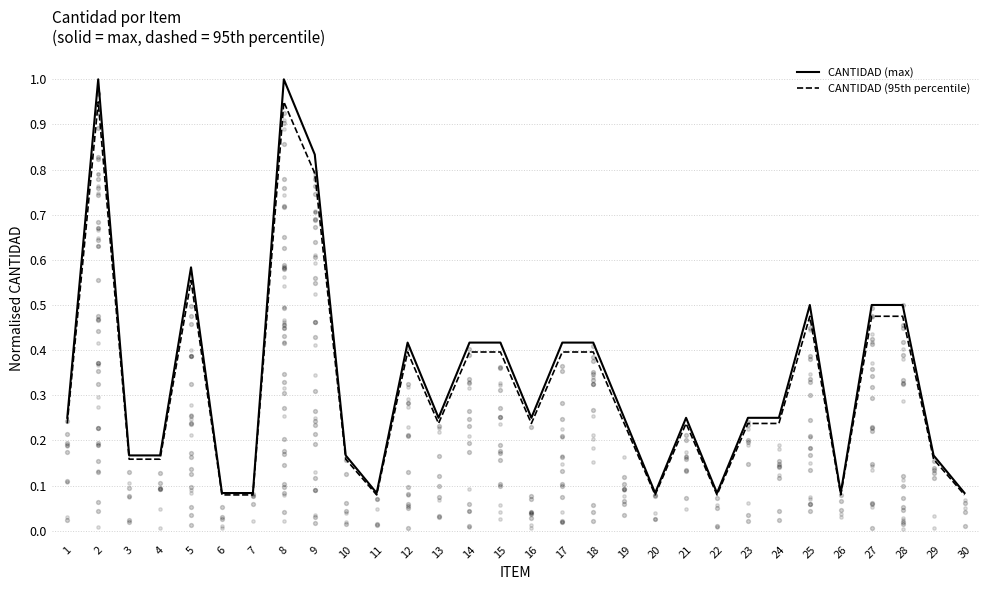

What is the total value across all series at 23?

0.5